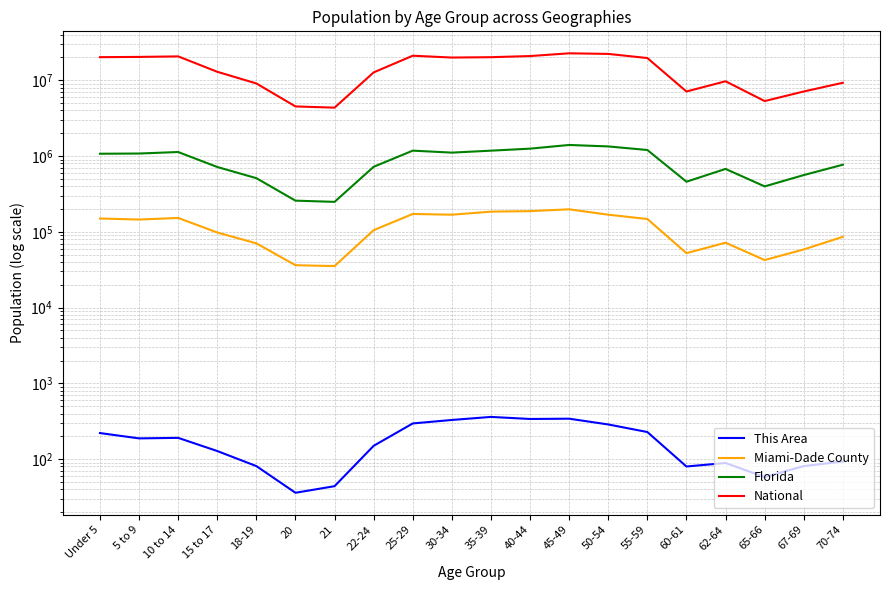

At how many categories does at least one series exceed 9218529?

14